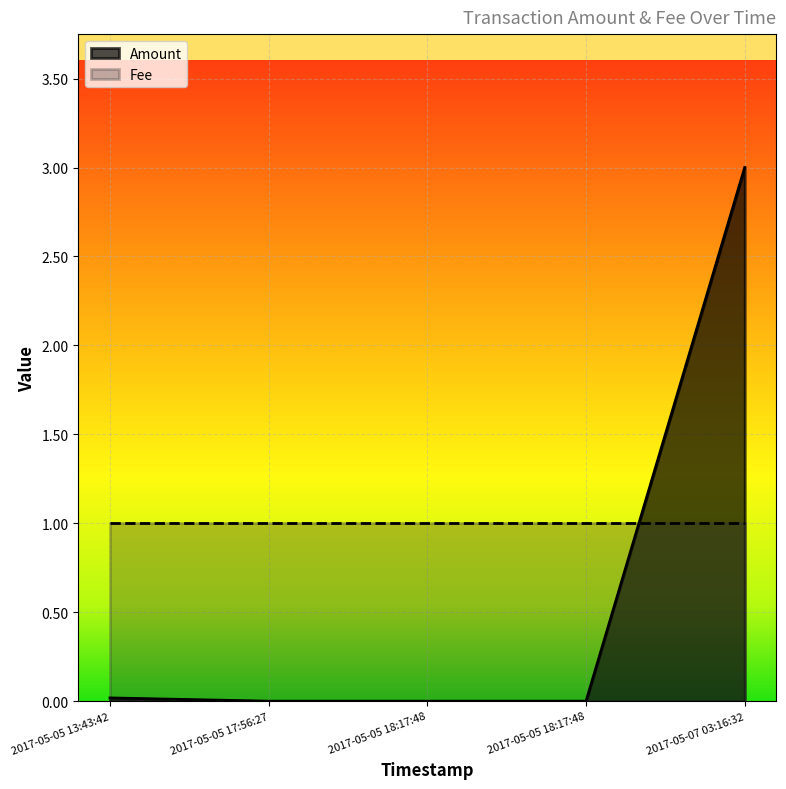

Rank the categories by value from highest to lowest.

2017-05-07 03:16:32, 2017-05-05 13:43:42, 2017-05-05 17:56:27, 2017-05-05 18:17:48, 2017-05-05 18:17:48